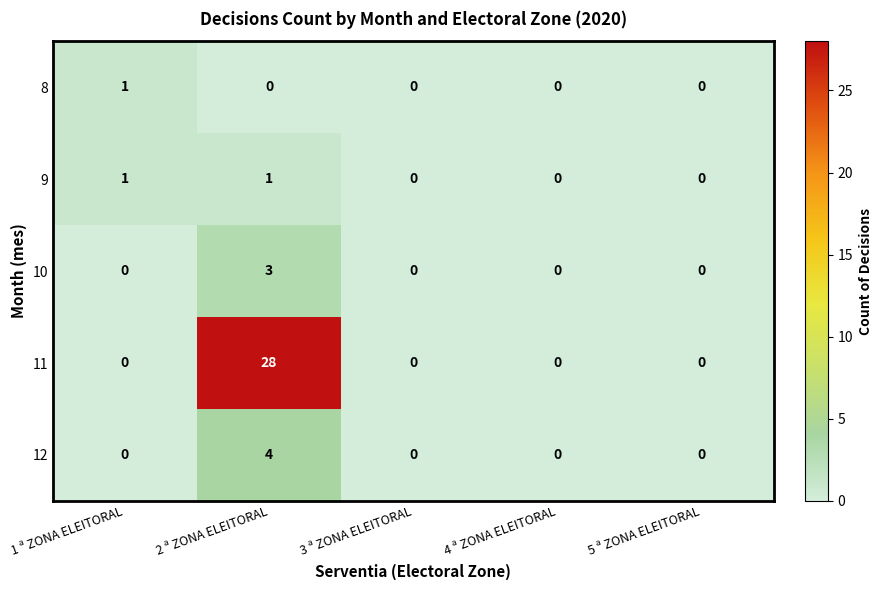

Between 2 ª ZONA ELEITORAL and 5 ª ZONA ELEITORAL, which series saw the biggest shift?

11